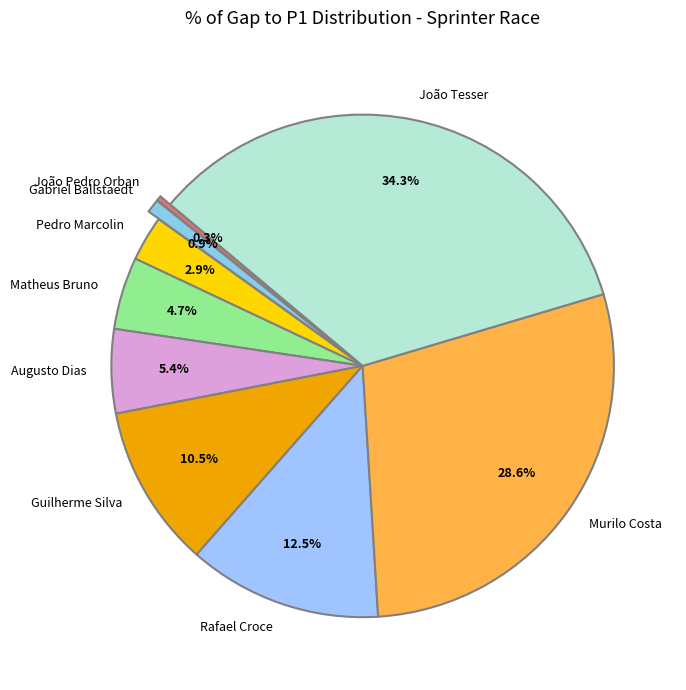

What portion of the pie excludes Pedro Marcolin?

97.1%